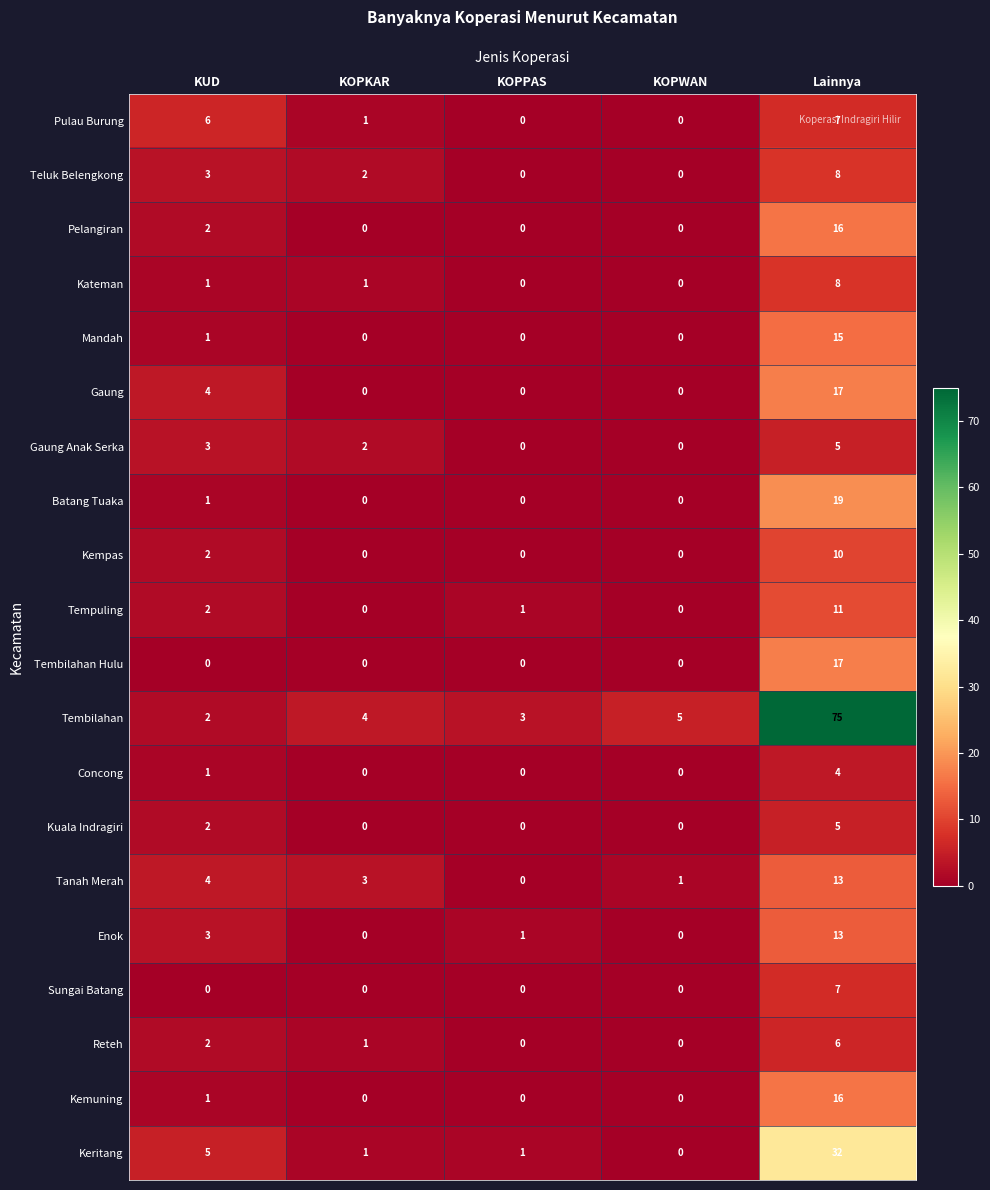

True or false: Tempuling has a value of 0 at KOPKAR.

True